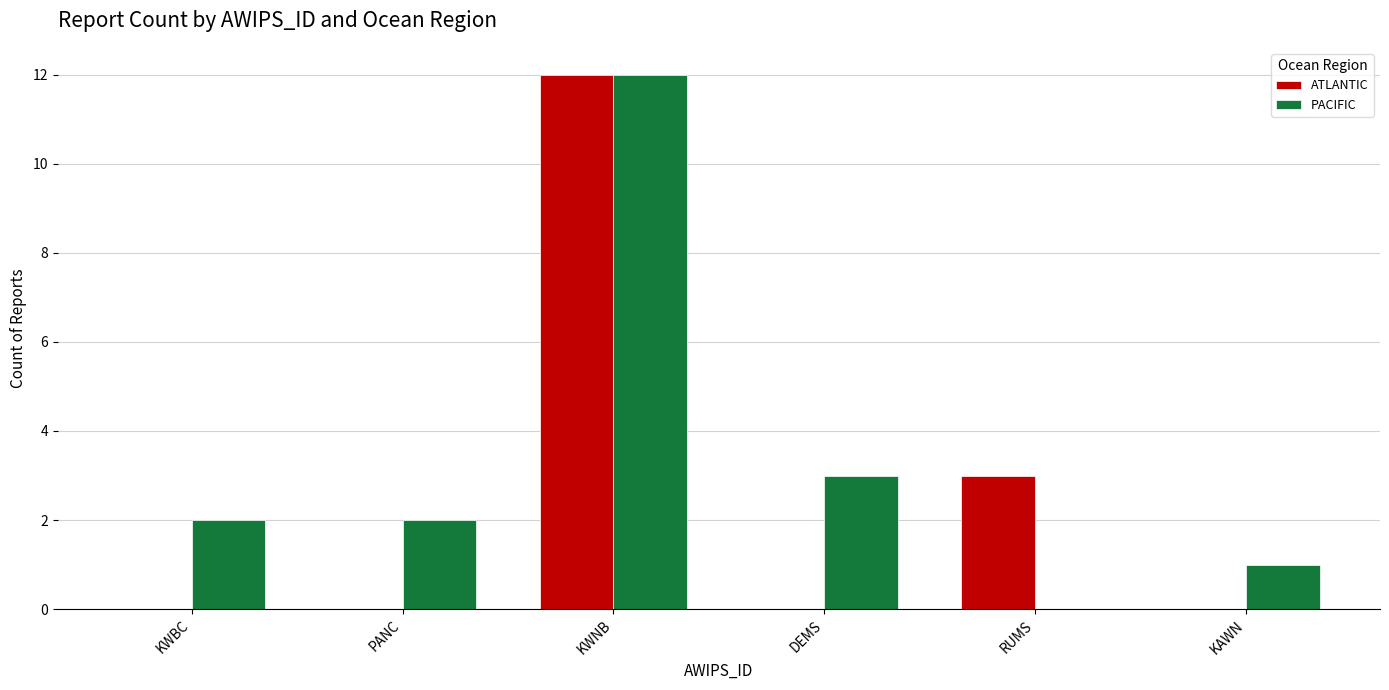

What is the sum of the ATLANTIC values at RUMS and KWNB?

15